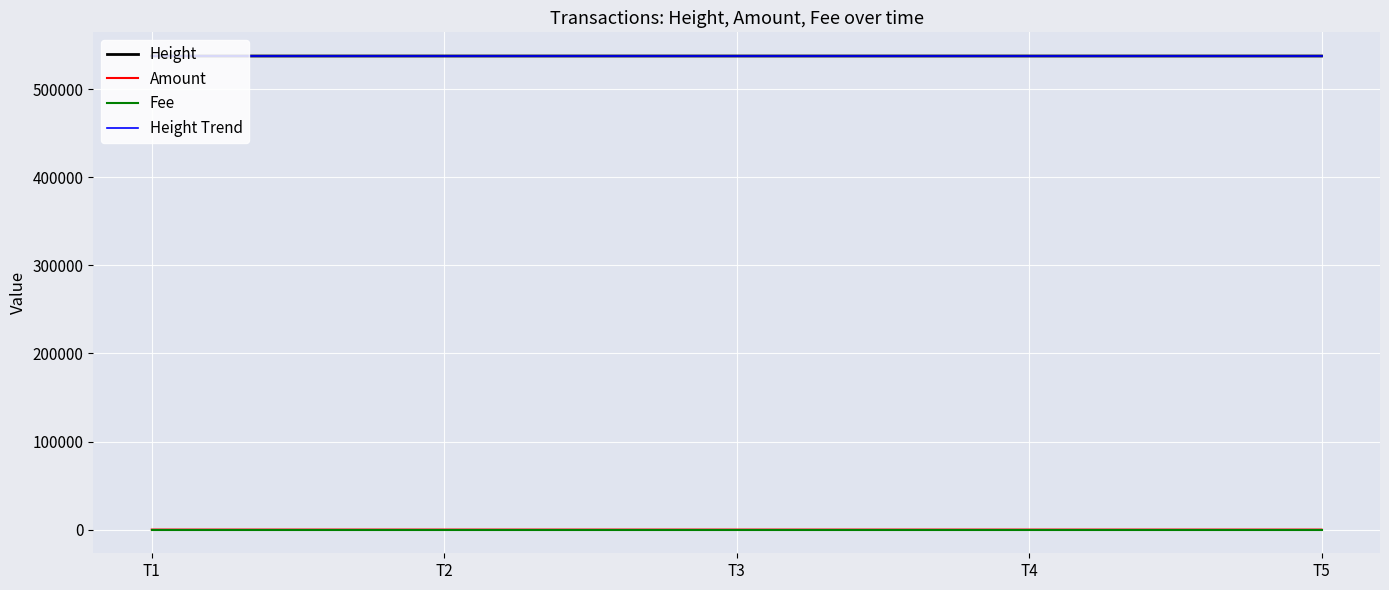

The value of Amount at T5 is 0.0. True or false?

True